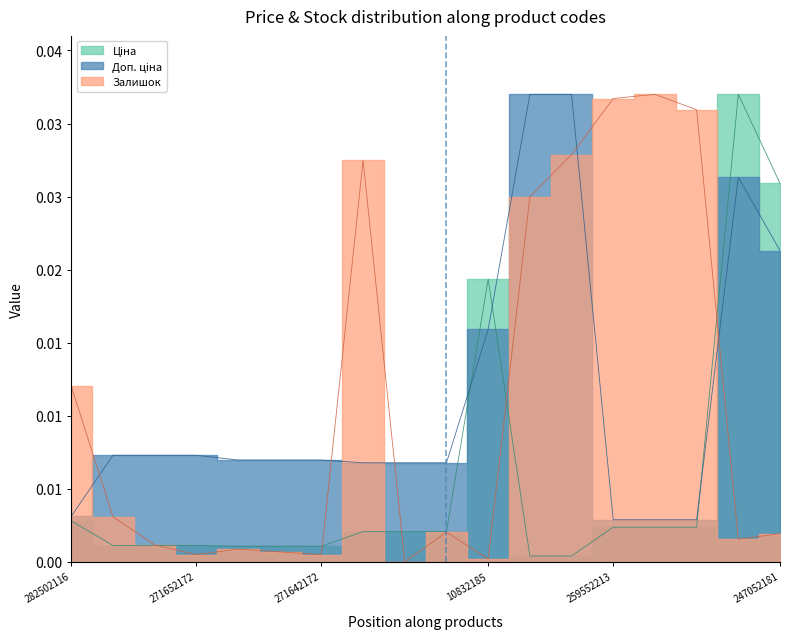

At how many categories does at least one series exceed 0?

18